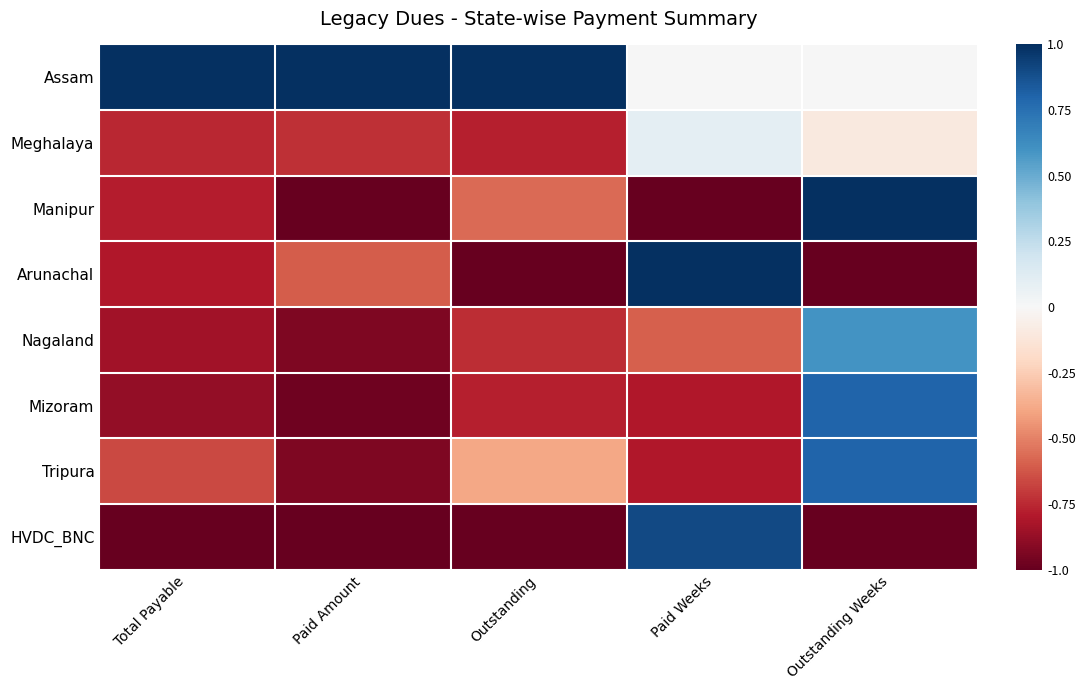

Reading left to right, what are all the values shown in this chart?

Assam: Total Payable=1.0	Paid Amount=1.0	Outstanding=1.0	Paid Weeks=0.0	Outstanding Weeks=0.0
Meghalaya: Total Payable=-0.8	Paid Amount=-0.7	Outstanding=-0.8	Paid Weeks=0.1	Outstanding Weeks=-0.1
Manipur: Total Payable=-0.8	Paid Amount=-1.0	Outstanding=-0.6	Paid Weeks=-1.0	Outstanding Weeks=1.0
Arunachal: Total Payable=-0.8	Paid Amount=-0.6	Outstanding=-1.0	Paid Weeks=1.0	Outstanding Weeks=-1.0
Nagaland: Total Payable=-0.8	Paid Amount=-0.9	Outstanding=-0.7	Paid Weeks=-0.6	Outstanding Weeks=0.6
Mizoram: Total Payable=-0.9	Paid Amount=-1.0	Outstanding=-0.8	Paid Weeks=-0.8	Outstanding Weeks=0.8
Tripura: Total Payable=-0.7	Paid Amount=-0.9	Outstanding=-0.4	Paid Weeks=-0.8	Outstanding Weeks=0.8
HVDC_BNC: Total Payable=-1.0	Paid Amount=-1.0	Outstanding=-1.0	Paid Weeks=0.9	Outstanding Weeks=-1.0